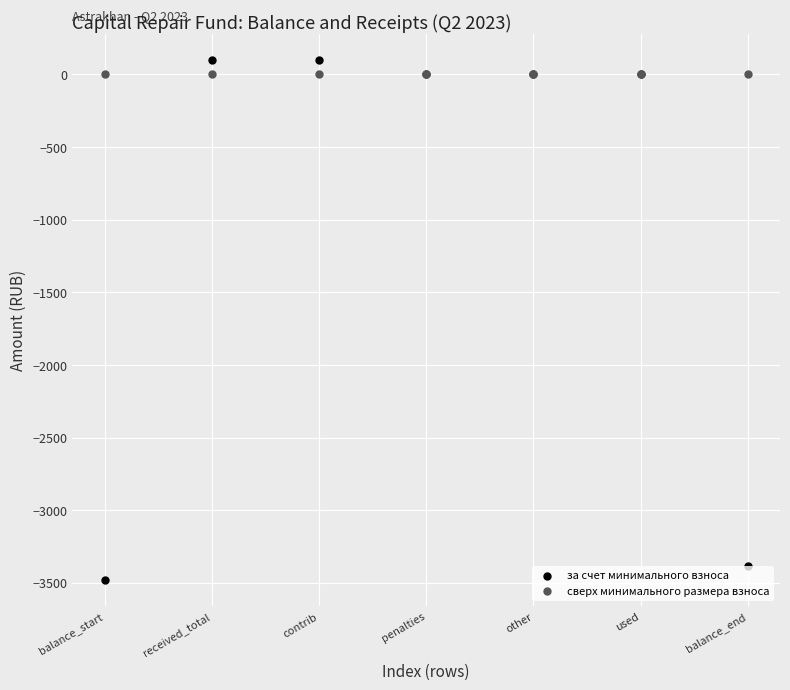

Which series contains the highest Y value?

за счет минимального взноса